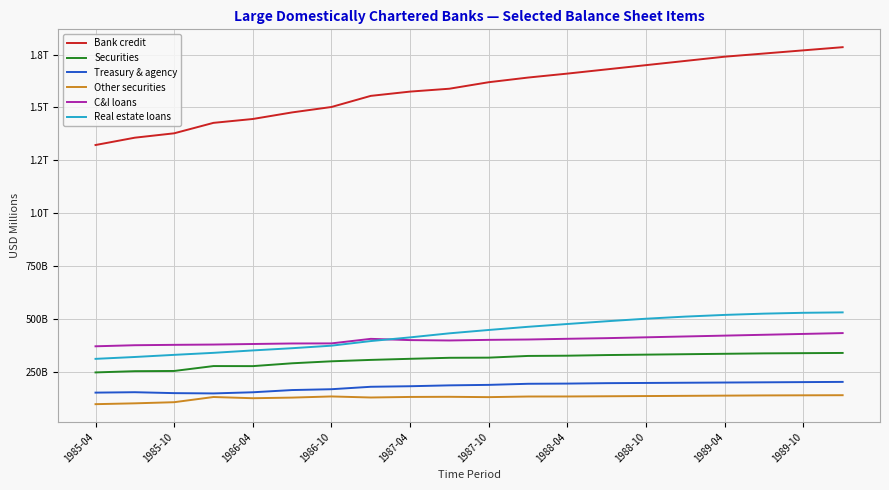

List the series in order of their peak value, lowest first.

Other securities, Treasury & agency, Securities, C&I loans, Real estate loans, Bank credit